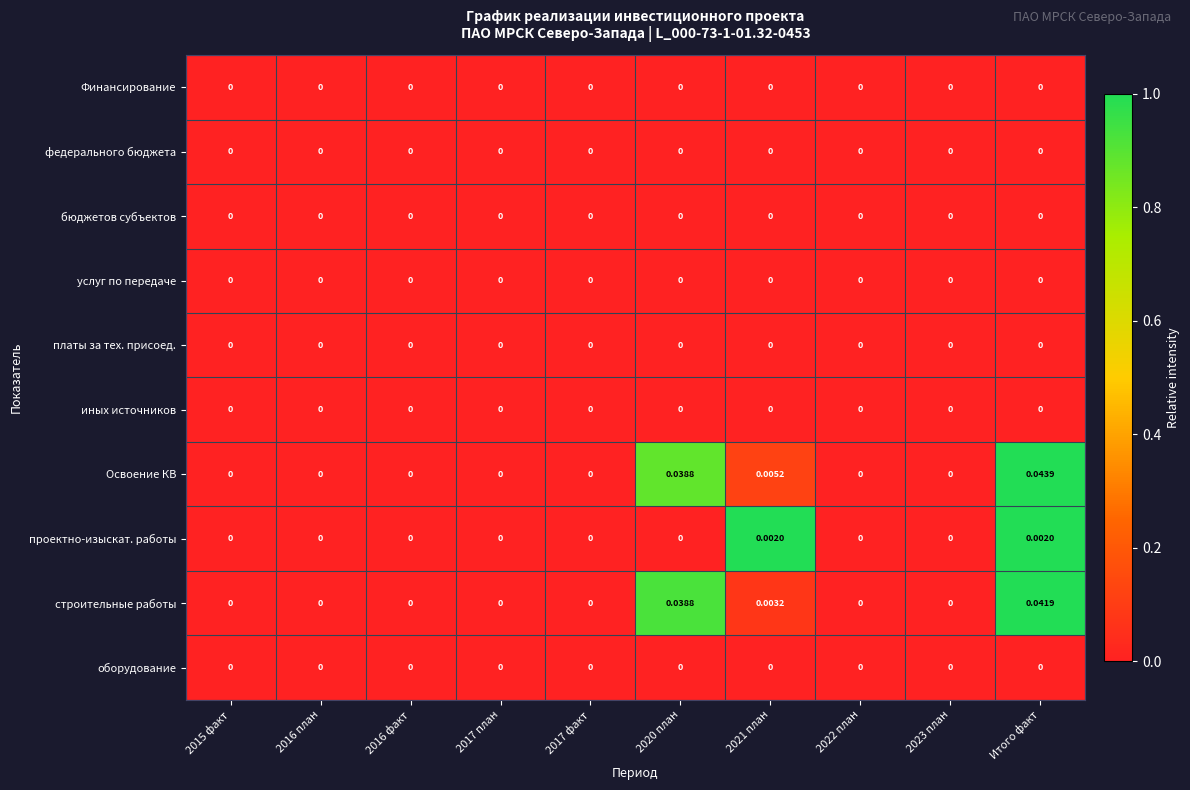

How many data points does each series have?

10